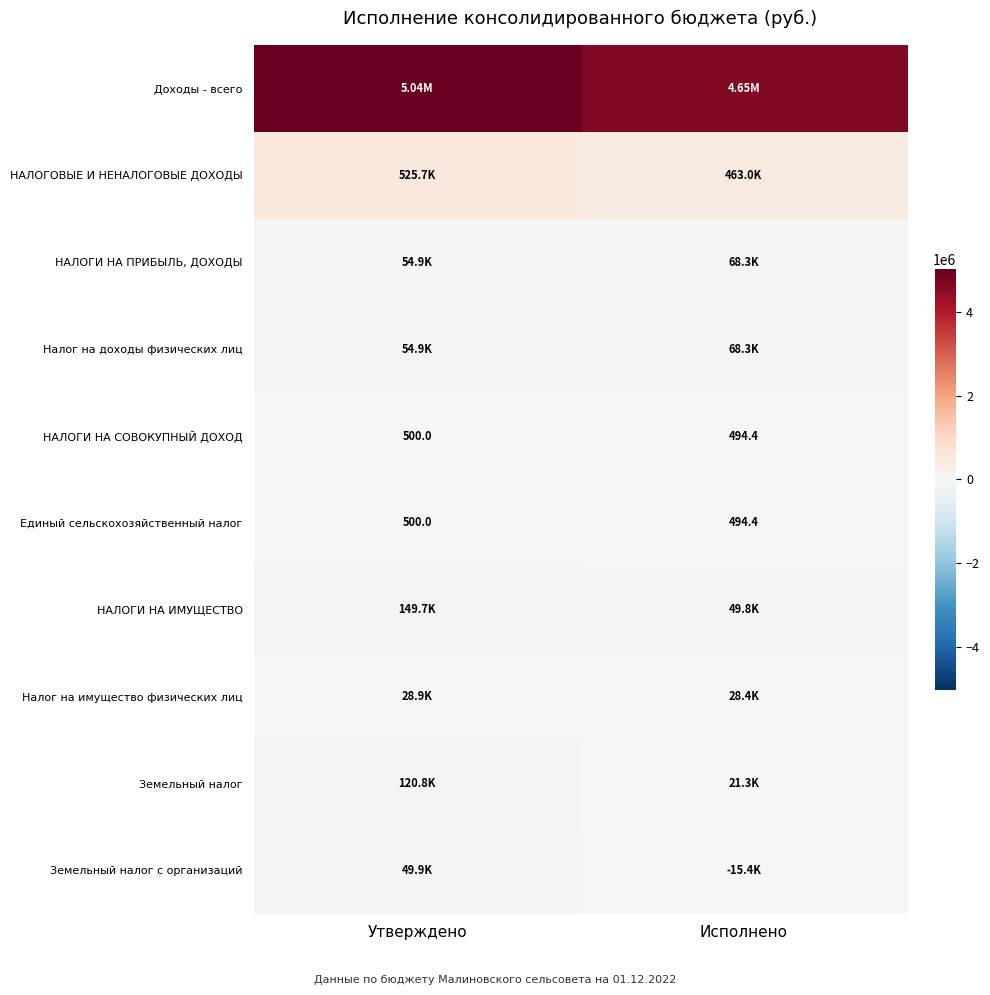

List the labels in order of Единый сельскохозяйственный налог value, smallest first.

Исполнено, Утверждено